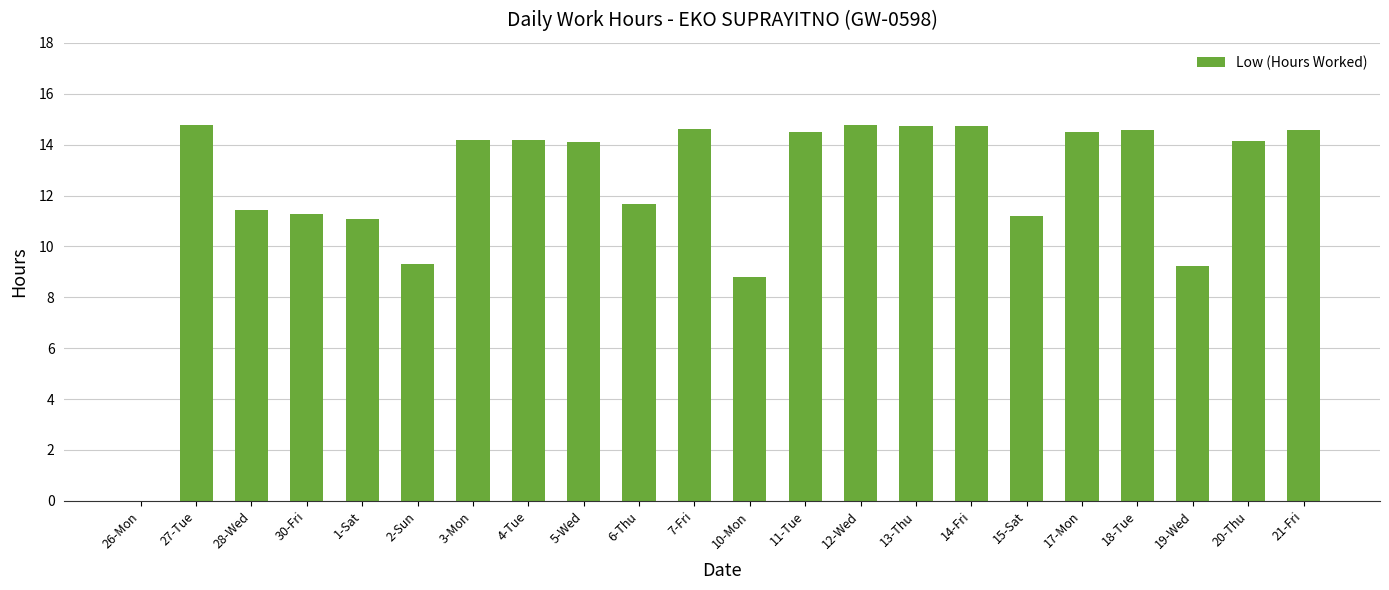

Read the value at 4-Tue.

14.2